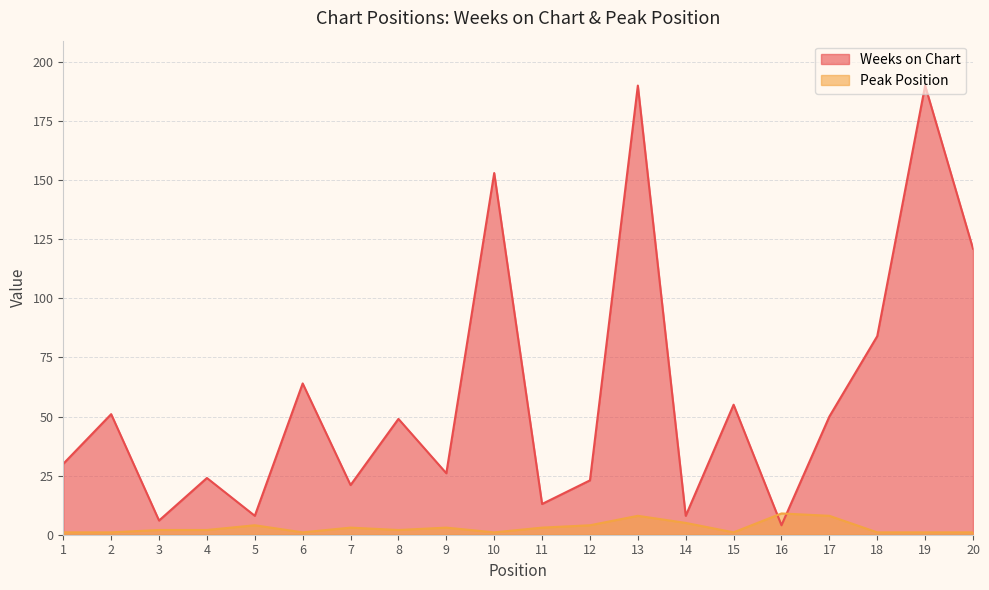

Which label corresponds to the smallest value in the chart?

1